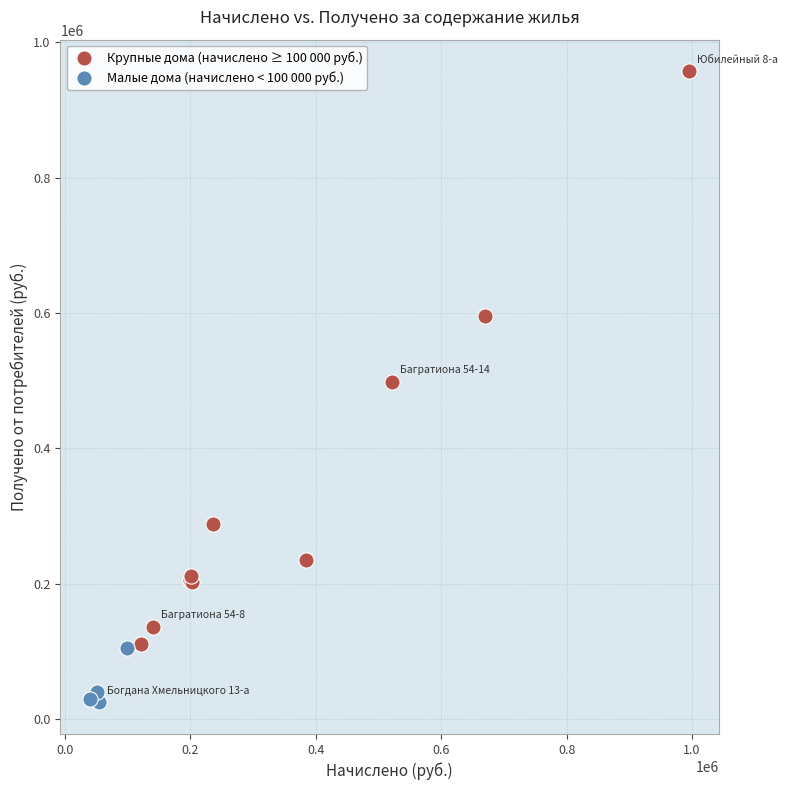

Which series contains the highest Y value?

Крупные дома (начислено ≥ 100 000 руб.)